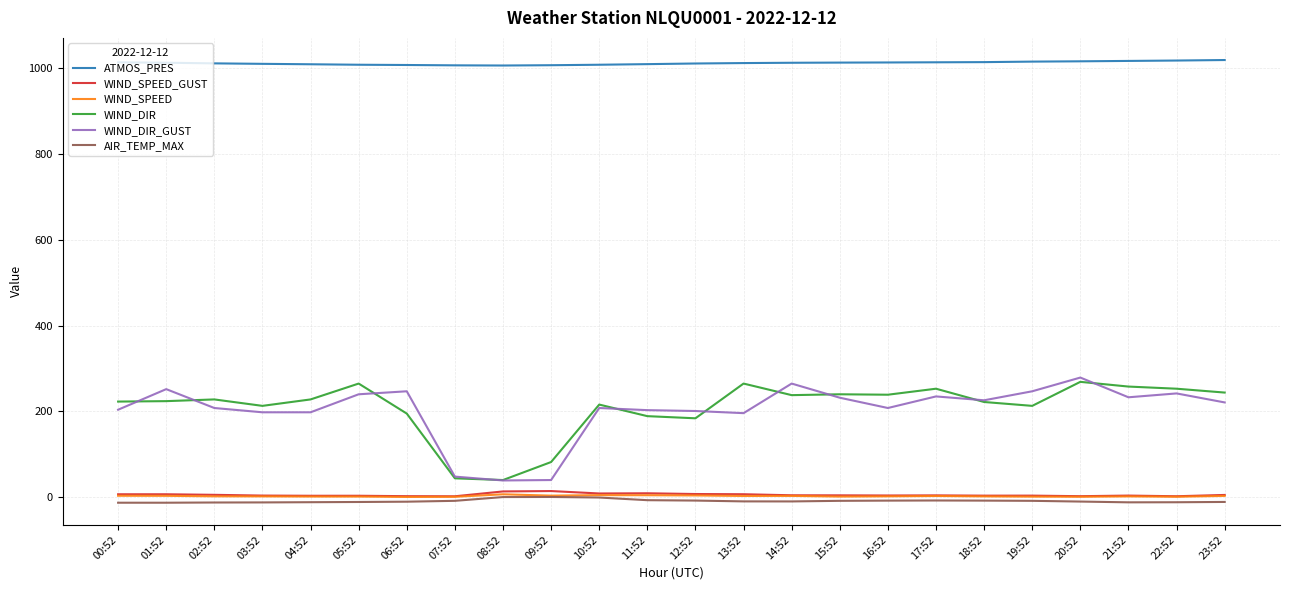

Read the WIND_DIR value at 04:52.

228.0